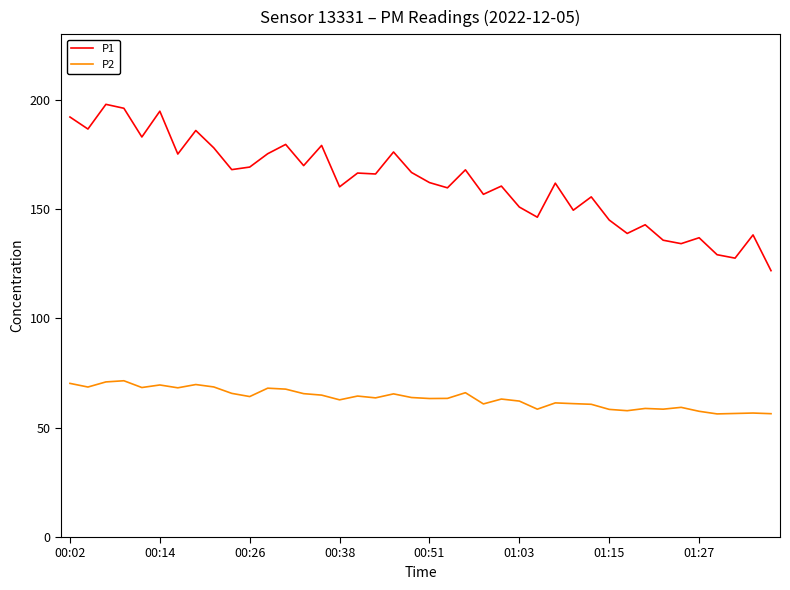

Which series has the largest range (max minus min)?

P1